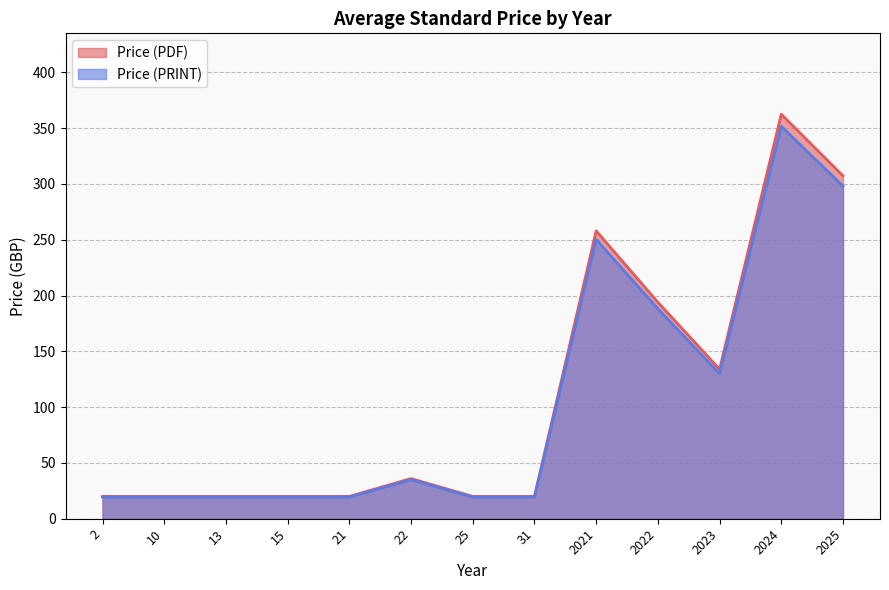

Does the chart have visible grid lines?

Yes